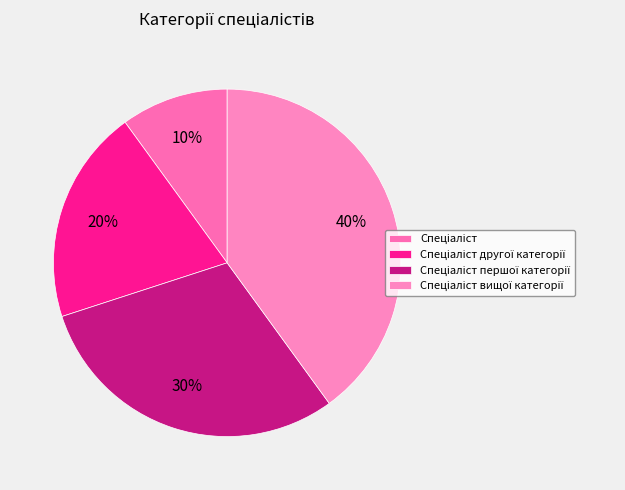

To the nearest percent, what portion does Спеціаліст другої категорії represent?

20%